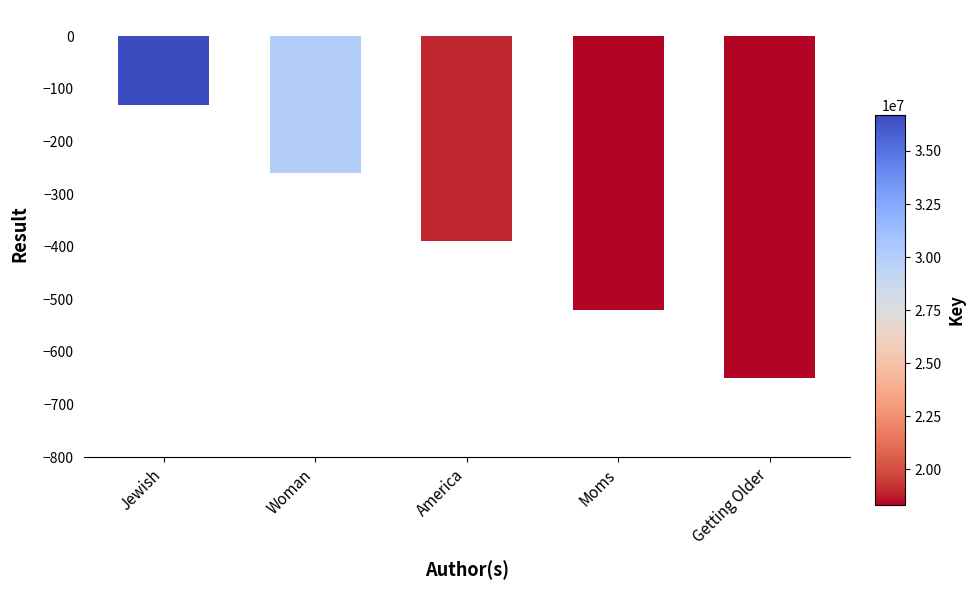

What is the label of the 3rd bar from the right?

America